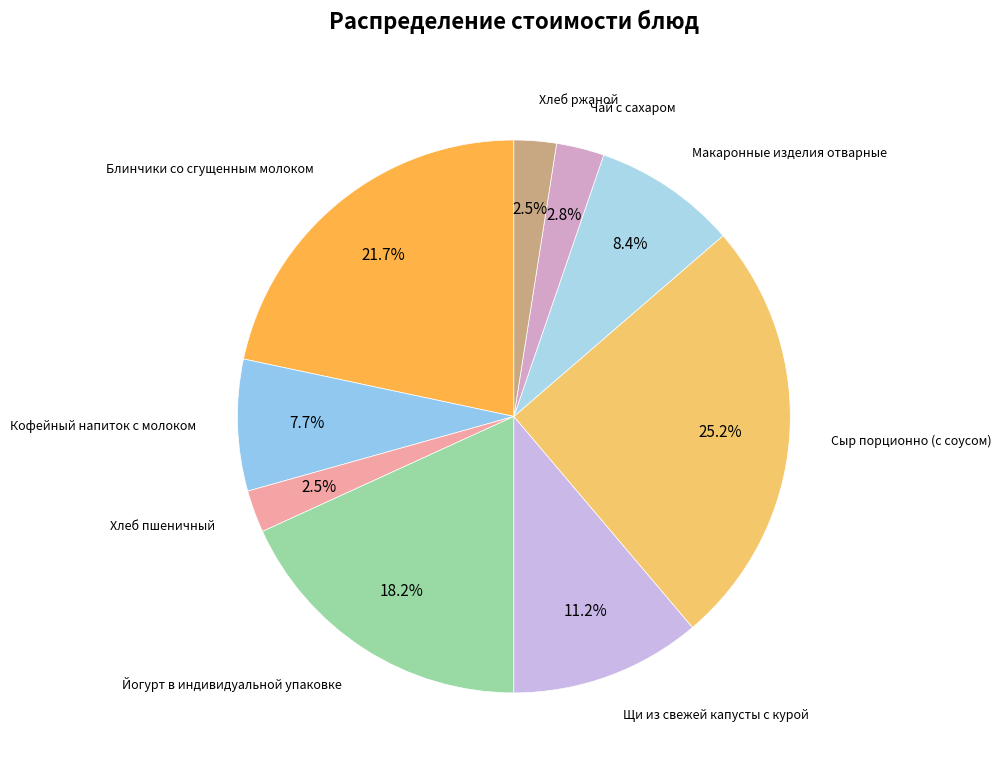

What is the smallest slice in the pie chart?

Хлеб пшеничный